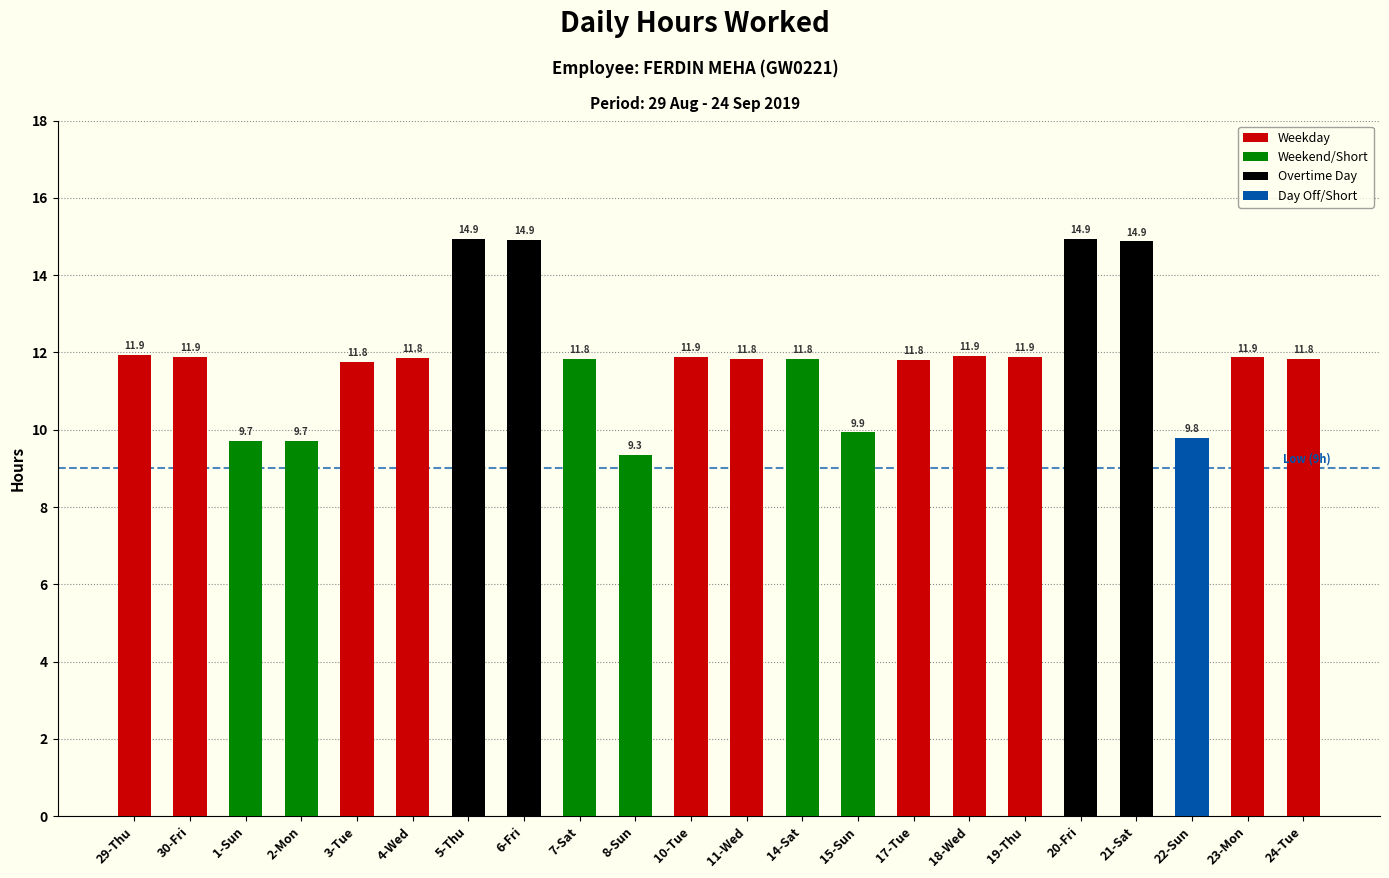

At which label does the data first exceed 11?

29-Thu